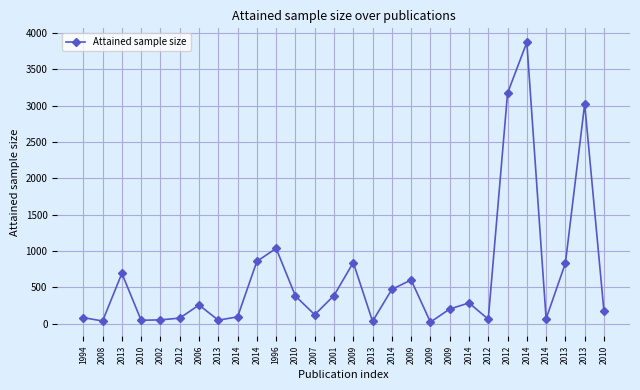

How many categories are shown in the chart?

28